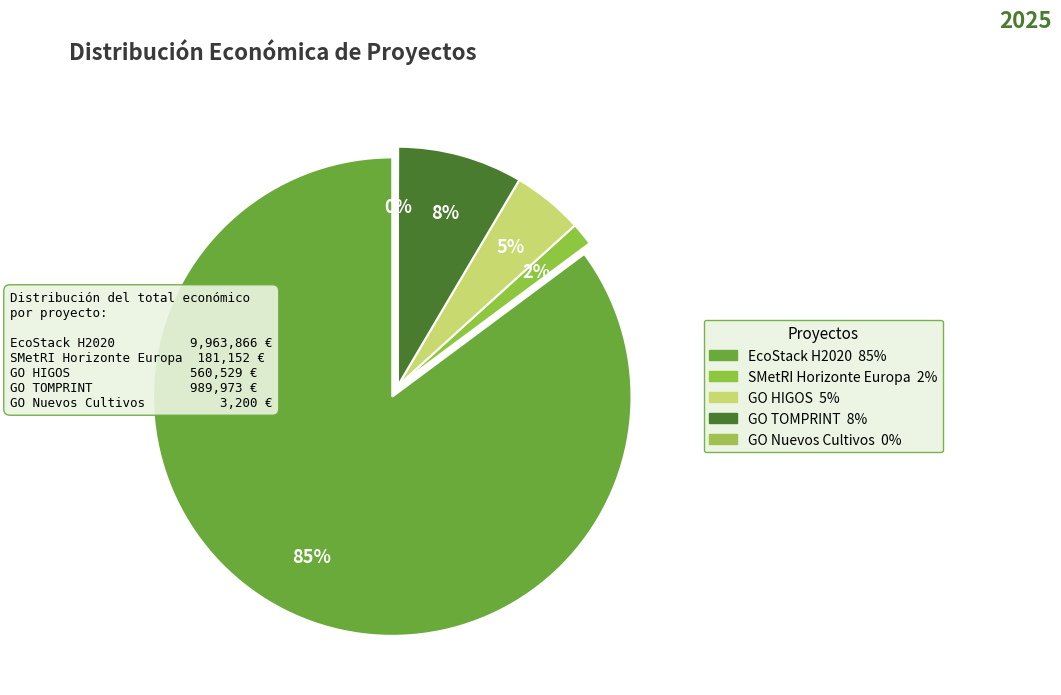

Which category has the smallest portion of the pie?

GO Nuevos Cultivos